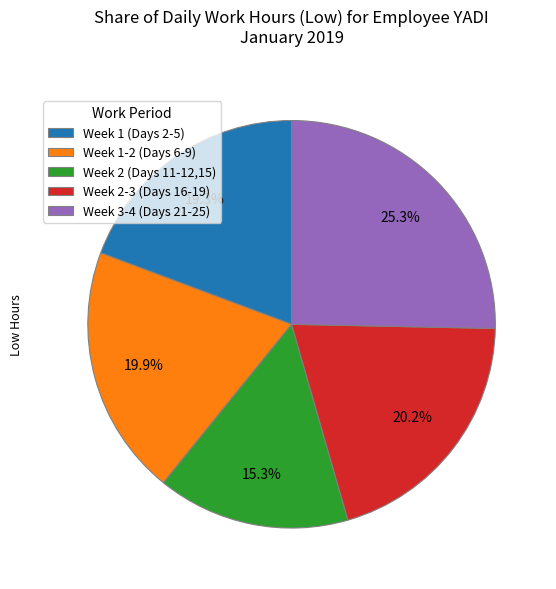

What percentage is NOT represented by Week 1-2 (Days 6-9)?

80.1%